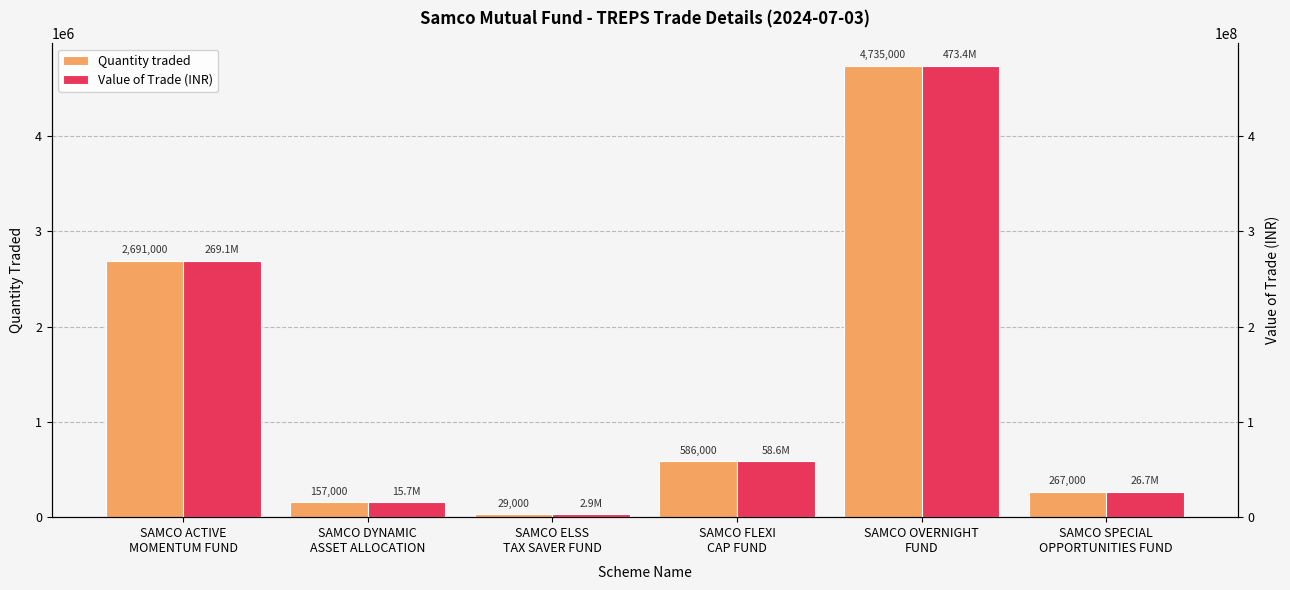

Are the bars horizontal?

No